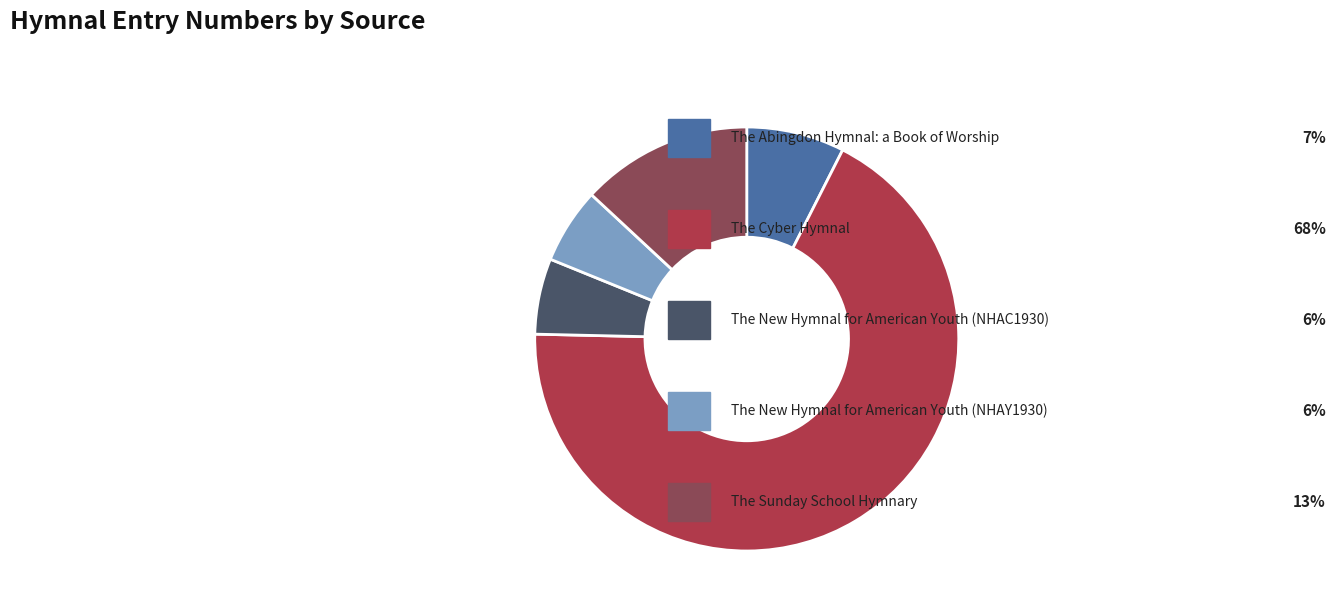

Does any single category account for the majority?

Yes